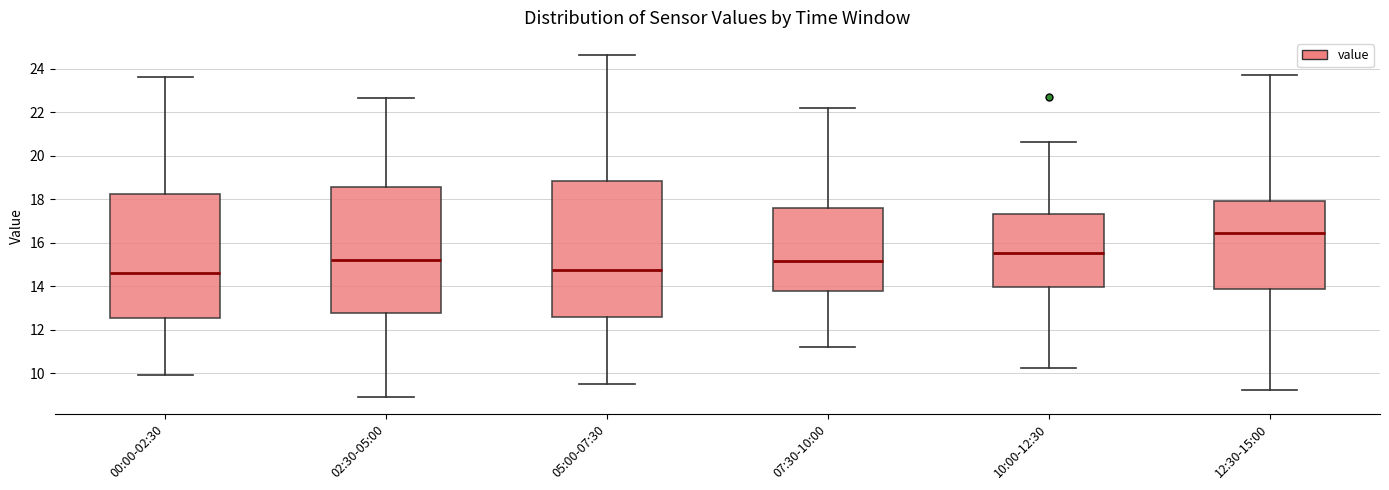

Reading left to right, read every box against the y-axis: the position of its median line, the range the box covers, and the ends of its whiskers. The values are not printed on the chart, so give them approximately, as read against the axis.

00:00-02:30: median 14.6, box 12.6 to 18.2, whiskers 10.0 to 23.6
02:30-05:00: median 15.2, box 12.8 to 18.6, whiskers 9.0 to 22.6
05:00-07:30: median 14.8, box 12.6 to 18.8, whiskers 9.6 to 24.6
07:30-10:00: median 15.2, box 13.8 to 17.6, whiskers 11.2 to 22.2
10:00-12:30: median 15.6, box 14.0 to 17.4, whiskers 10.2 to 20.6
12:30-15:00: median 16.4, box 13.8 to 17.8, whiskers 9.2 to 23.8